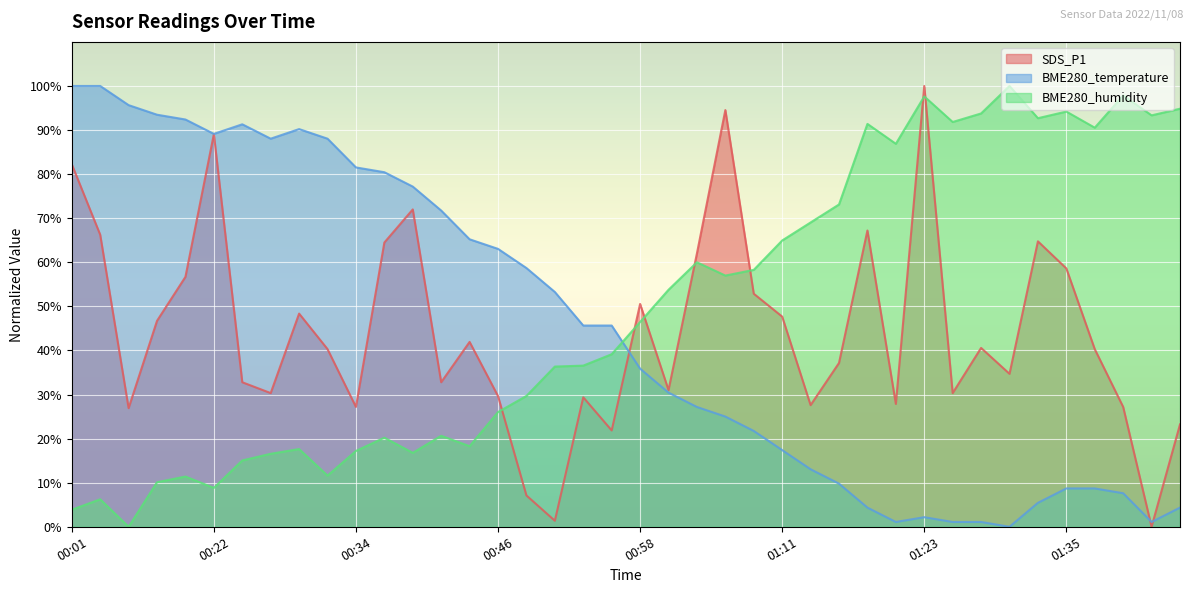

What is the average value of the BME280_temperature series?

44.9